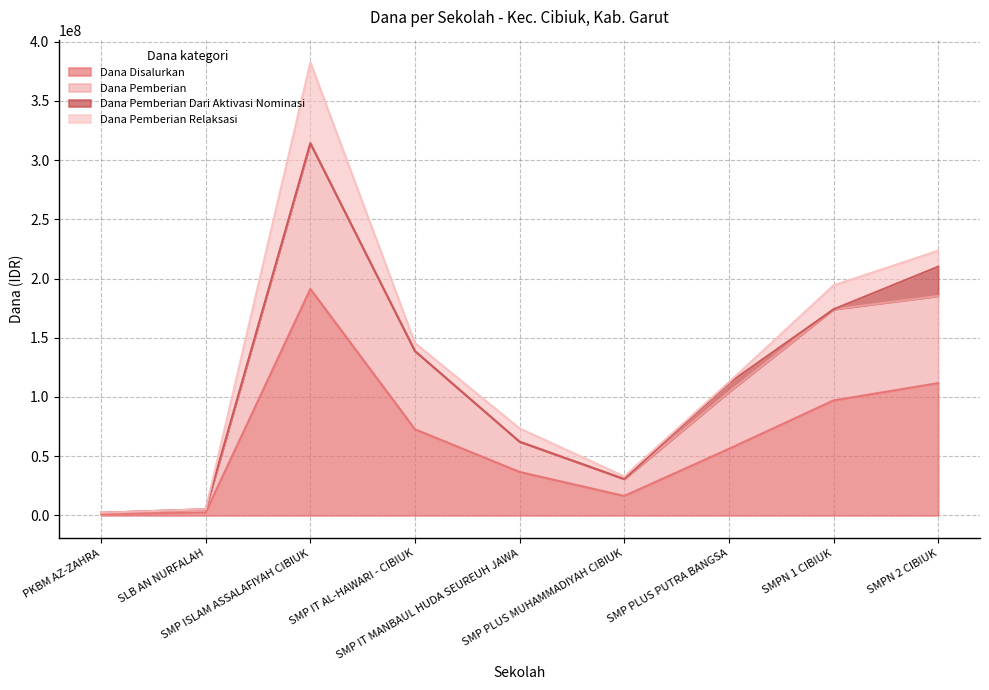

How many interior local peaks does the Dana Pemberian series have?

1